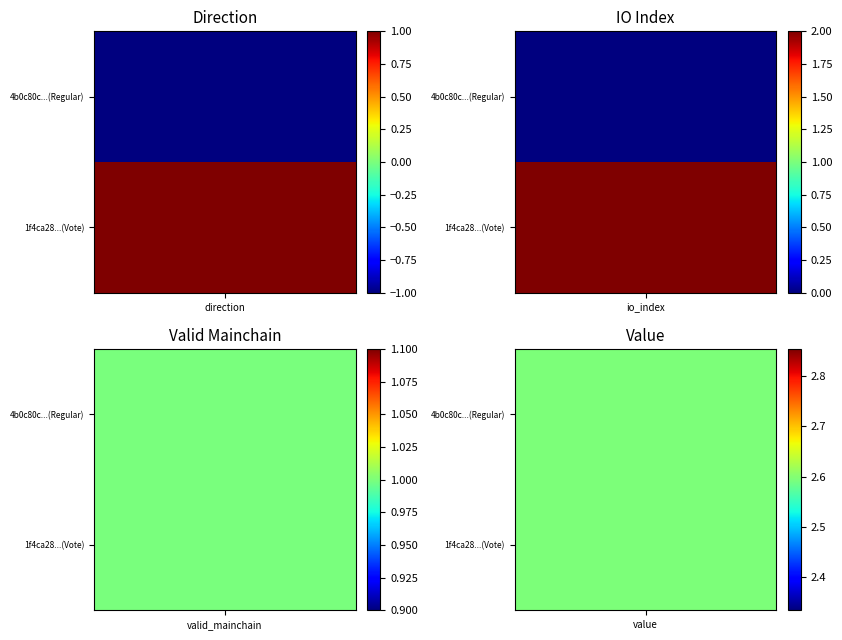

What is the minimum value shown in the chart?

-1.0